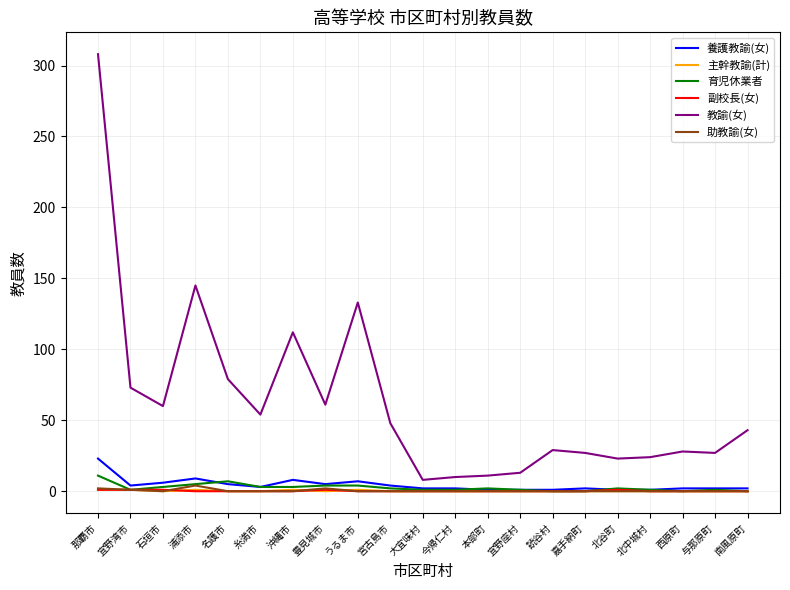

Which series has the widest spread of values?

教諭(女)